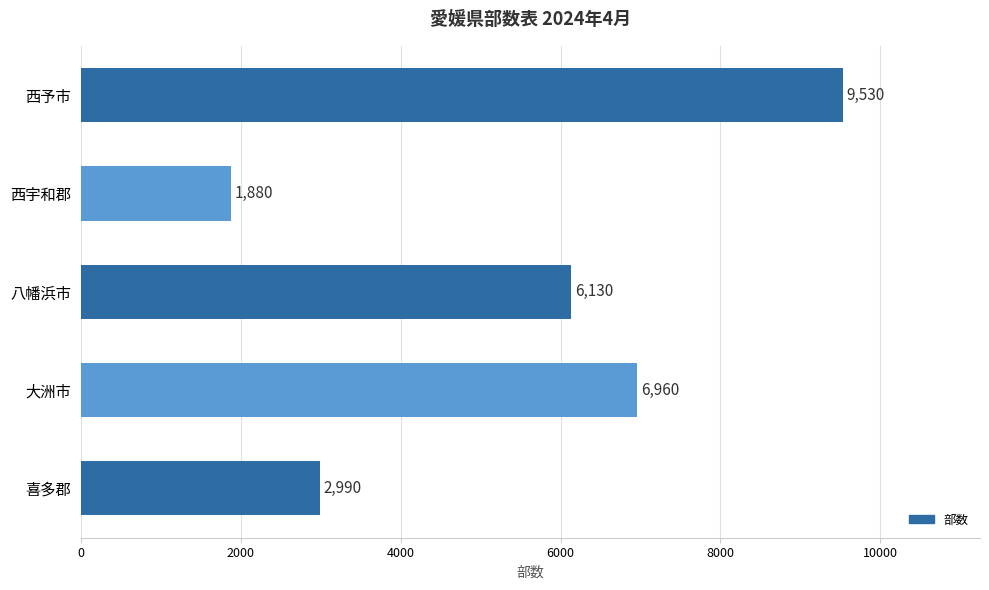

Count the values in the range 2990 to 6960.

3